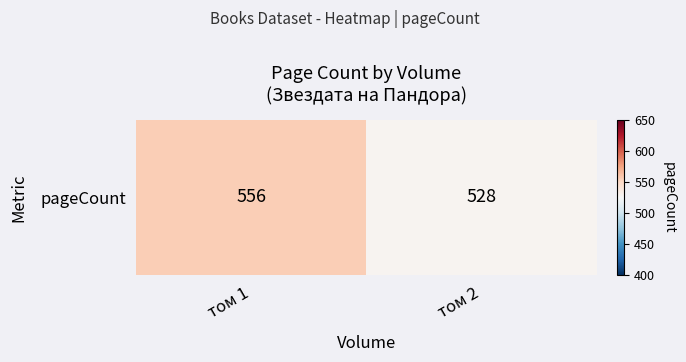

Count the values in the range 528 to 556.

2